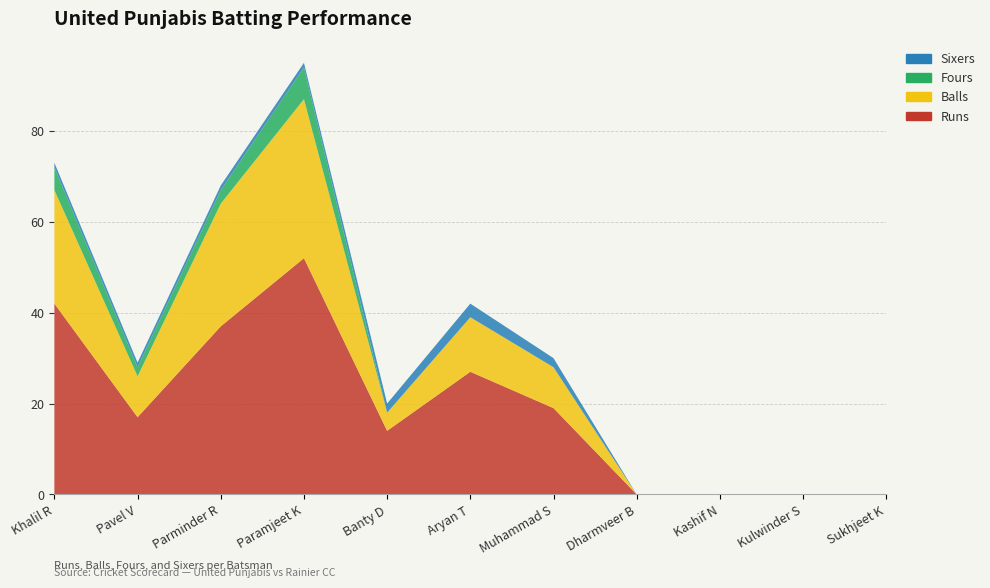

Reading left to right, list all the values displayed in this chart.

Runs: 42	17	37	52	14	27	19	0	0	0	0
Balls: 25	9	27	35	4	12	9	0	0	0	0
Fours: 5	2	3	7	0	0	0	0	0	0	0
Sixers: 1	1	1	1	2	3	2	0	0	0	0